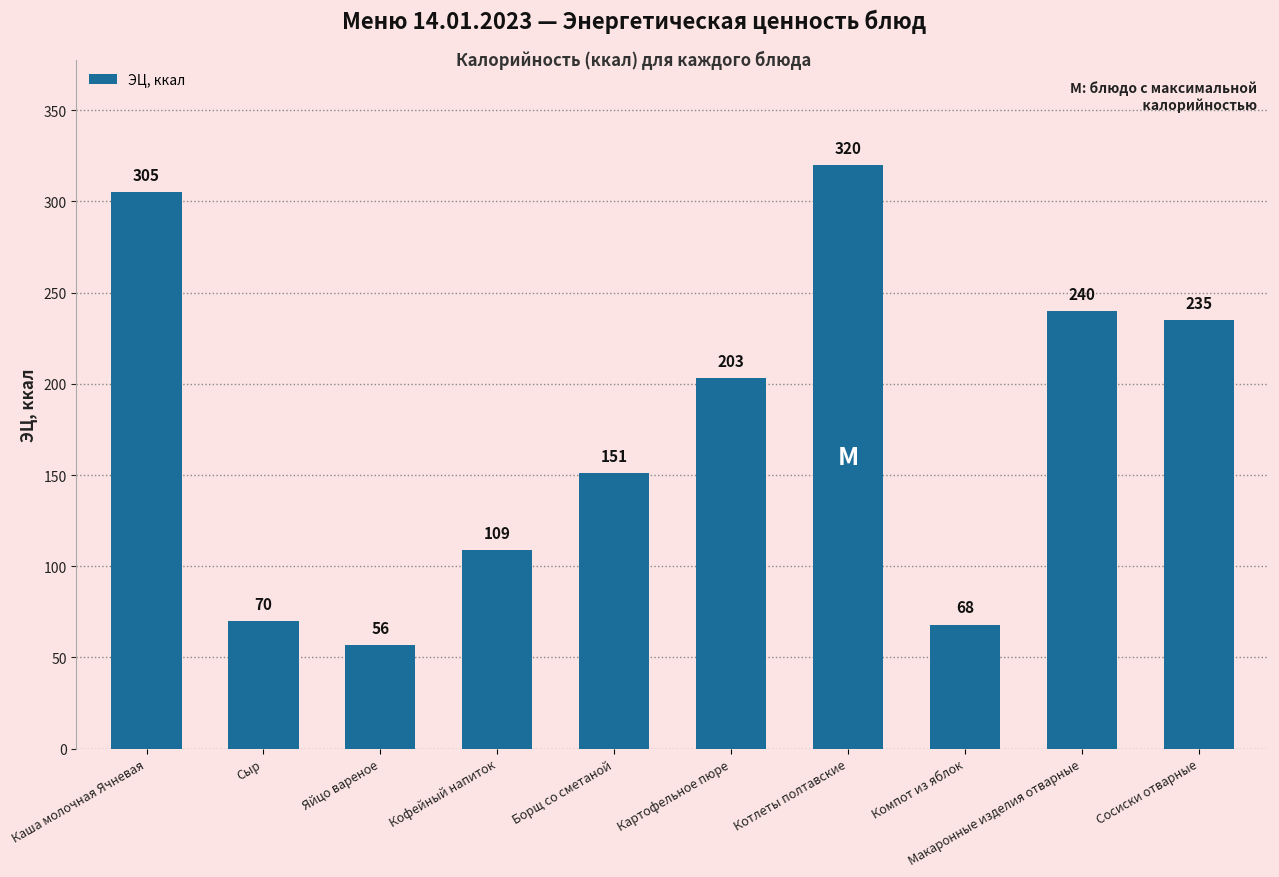

The chart shows a value of 109.0 at Кофейный напиток. True or false?

True